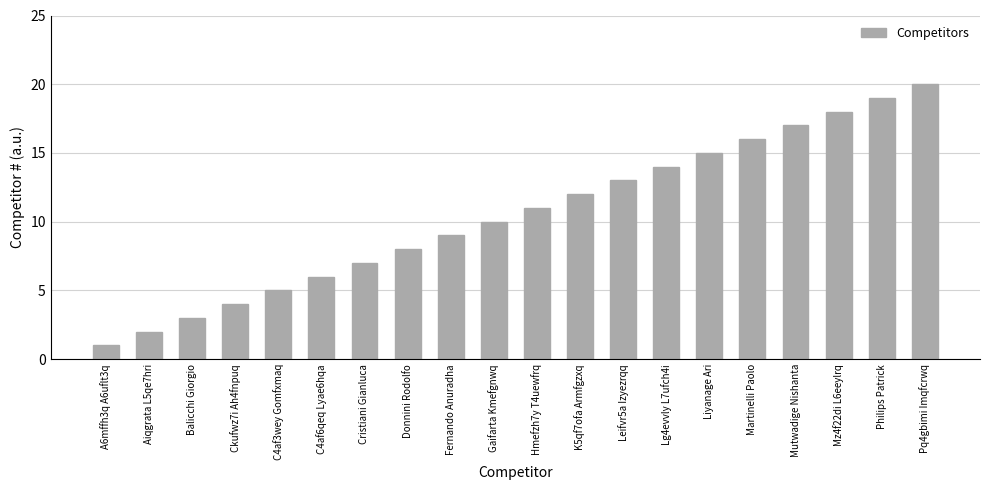

What is the label of the 6th bar from the right?

Liyanage Ari